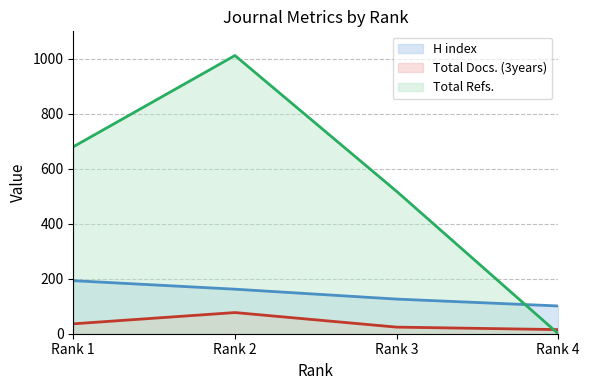

Read the H index (line) value at Rank 2, to the nearest 5.

160